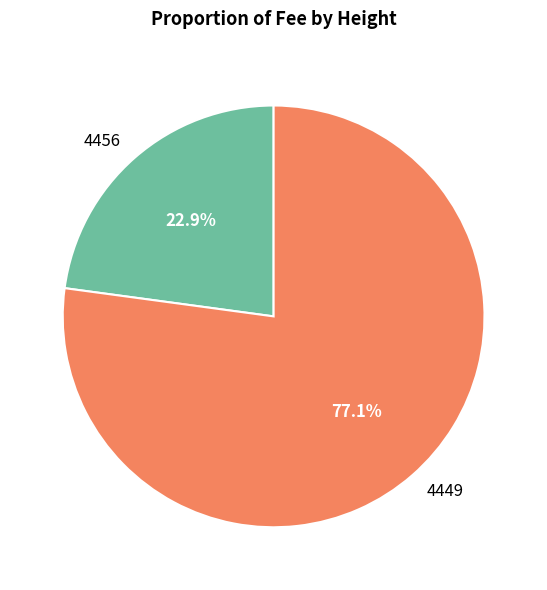

Combined, do 4456 and 4449 account for over 50%?

Yes